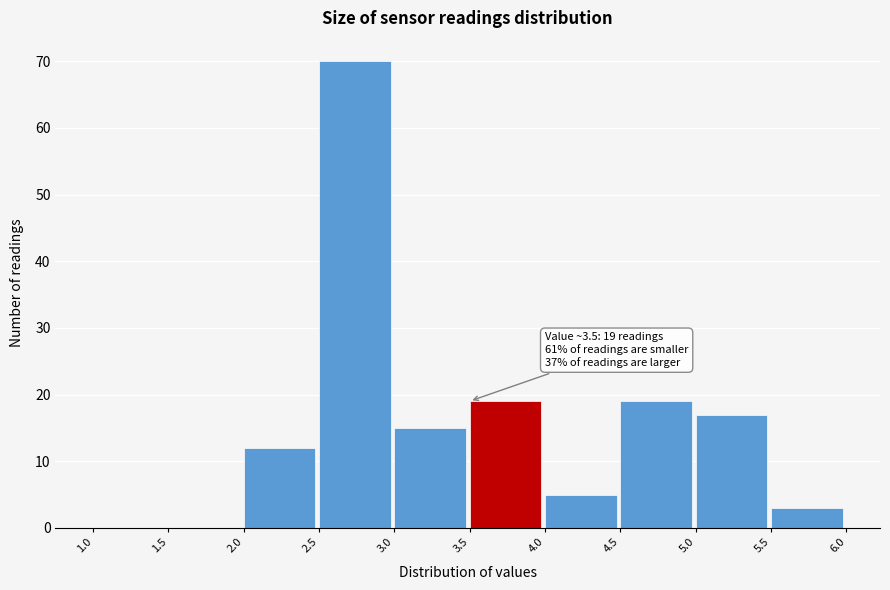

Over which range of the x-axis is the bar tallest?

2.5 to 3.0